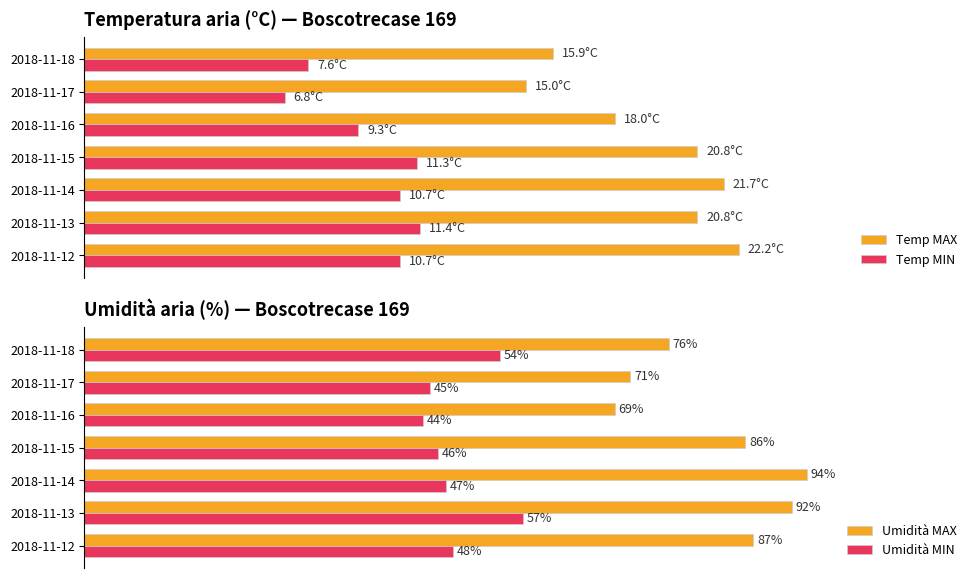

Where is Umidità MIN nearest to the value 50?

2018-11-12